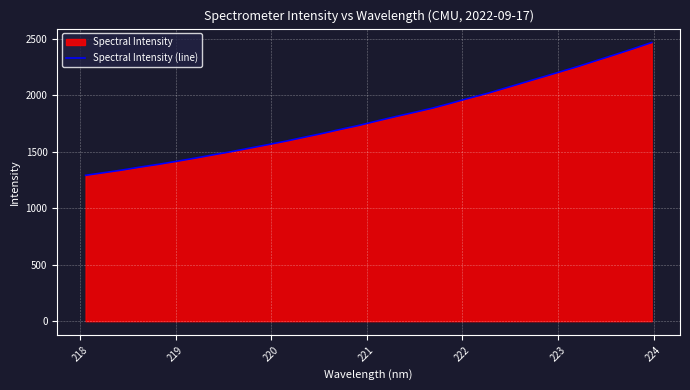

What is the minimum value shown in the chart?

1291.6